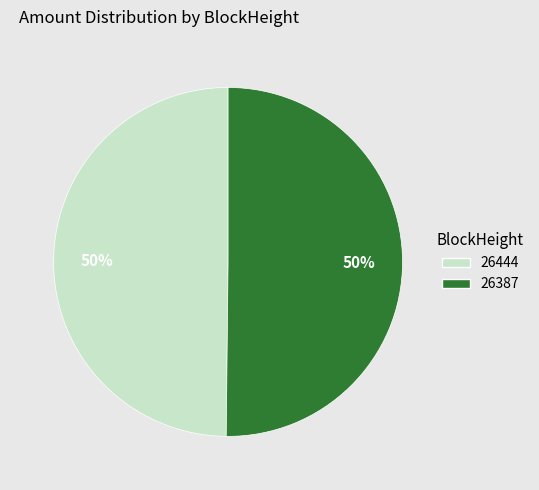

To the nearest percent, what is the combined percentage of 26444 and 26387?

100%